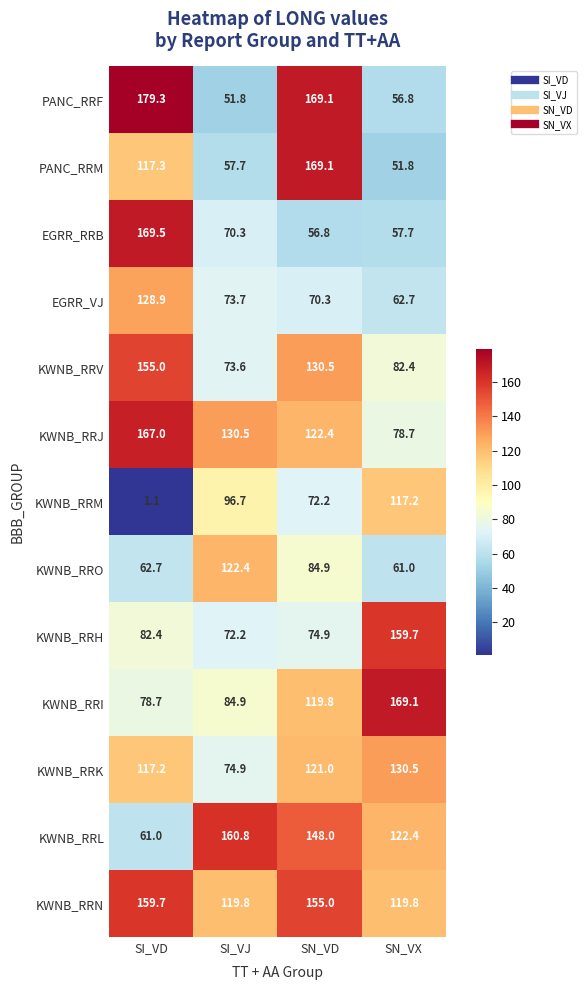

At which category does the chart reach its minimum across all series?

SI_VD